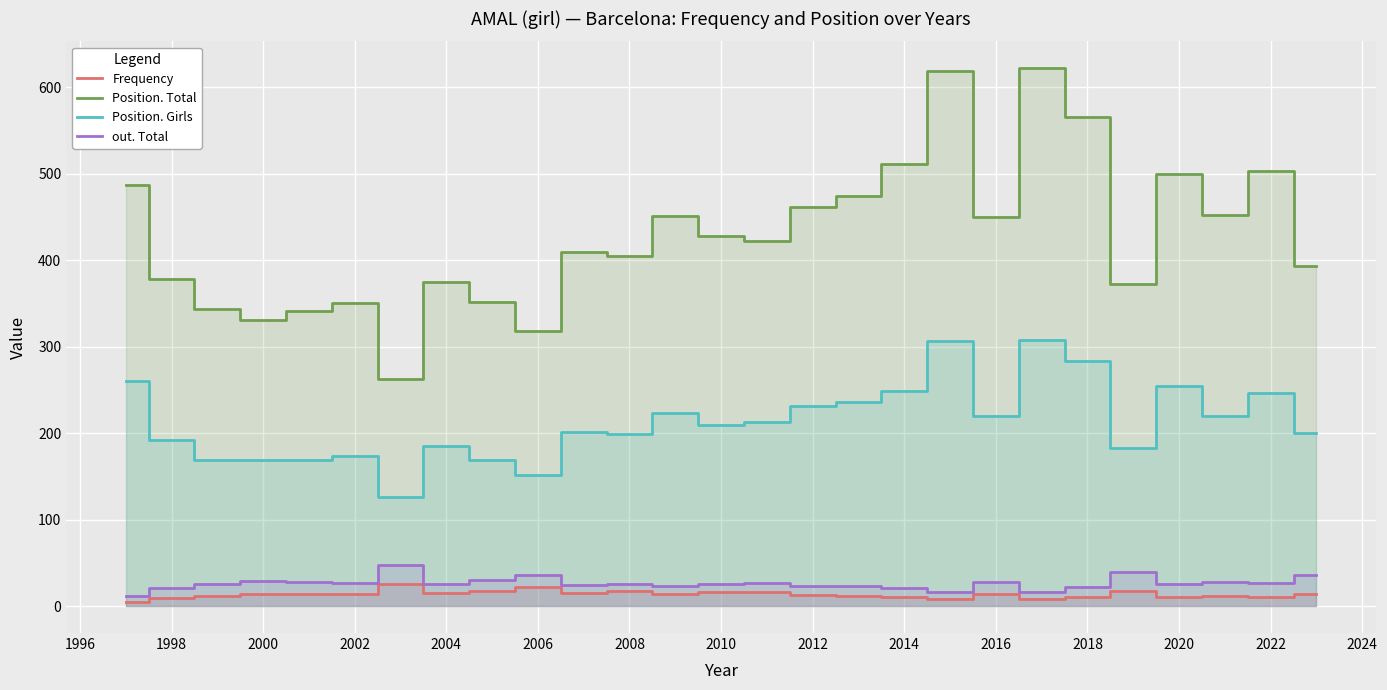

The Position. Total series shows 665 at 2016. True or false?

False